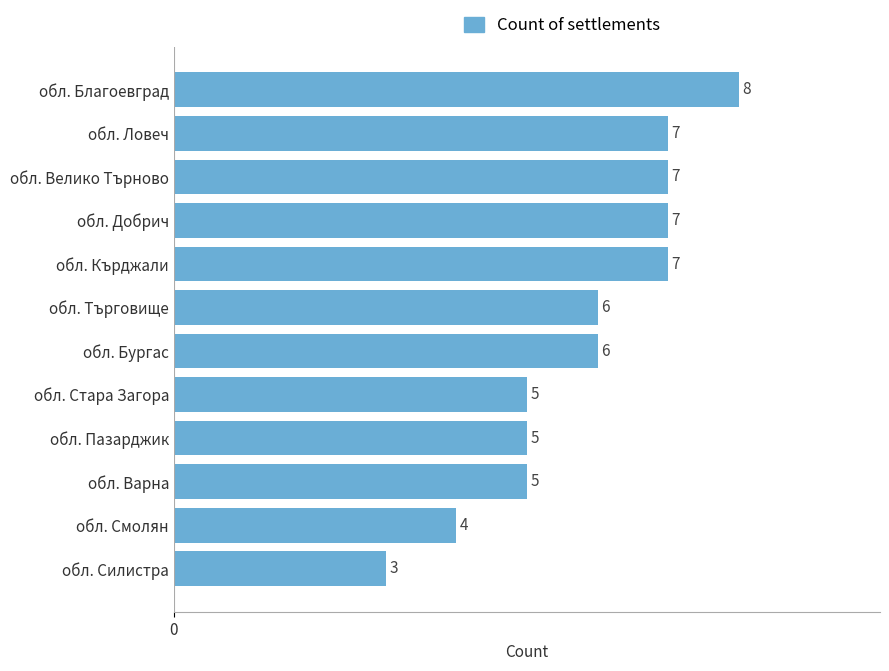

Count the values in the range 5 to 7.

9